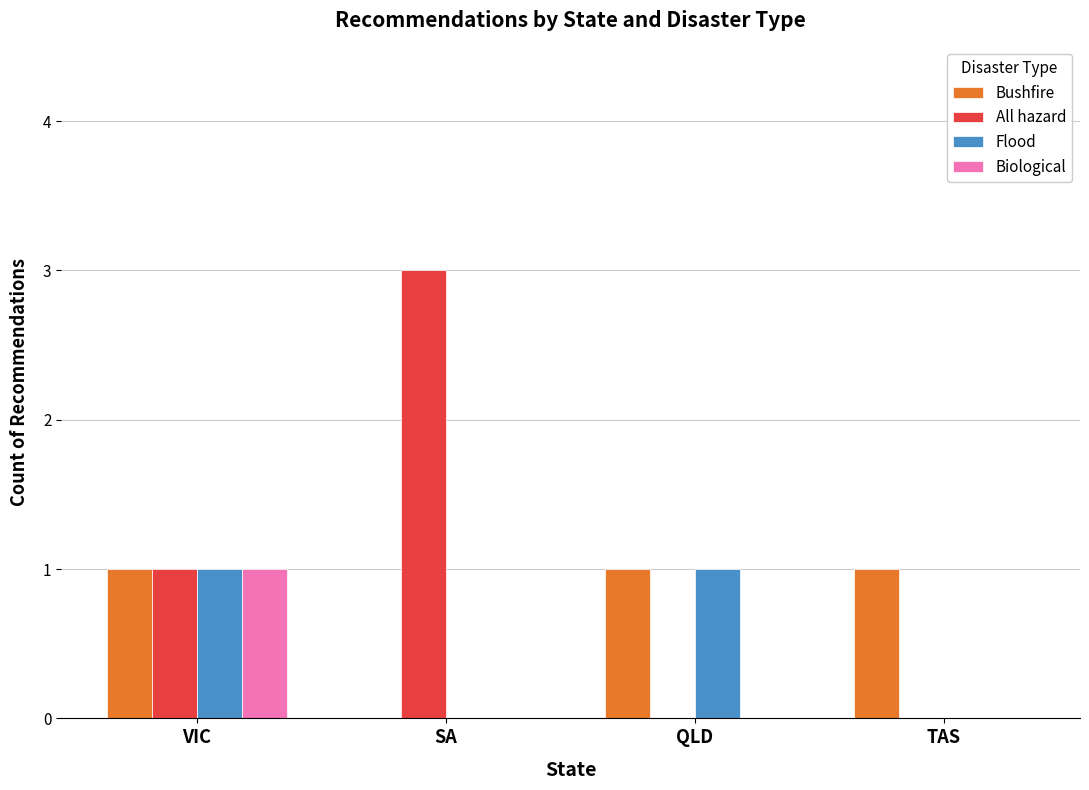

Which category has the highest value in the Biological series?

VIC